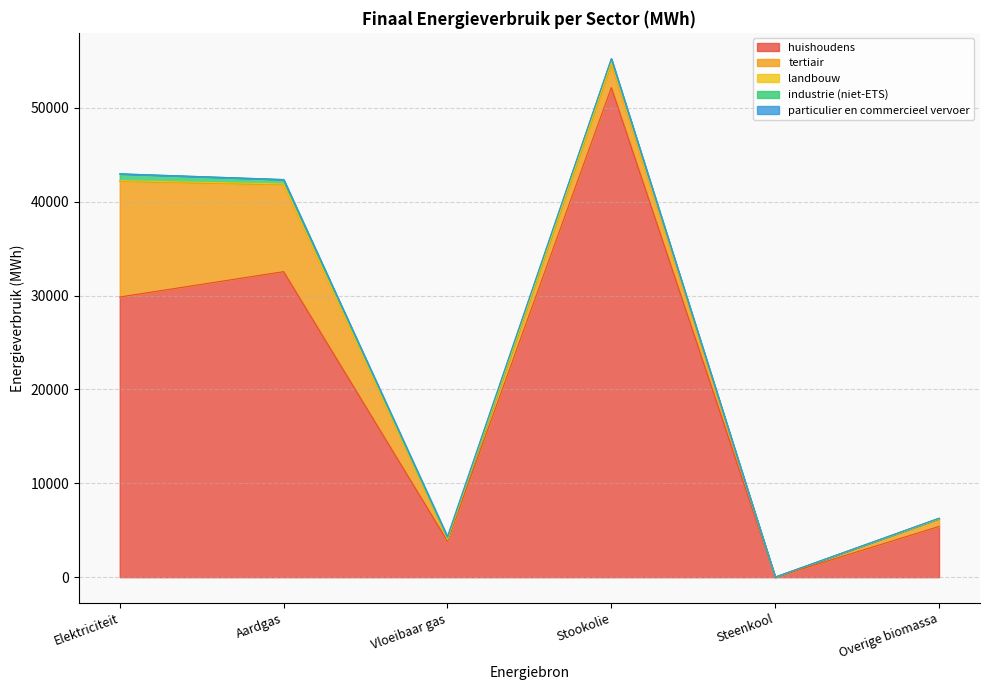

List the series in order of their peak value, lowest first.

particulier en commercieel vervoer, landbouw, industrie (niet-ETS), tertiair, huishoudens